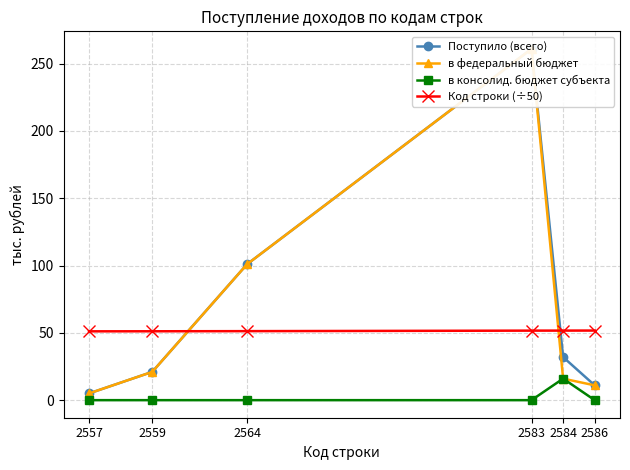

At which category does в федеральный бюджет reach its first local peak?

2583